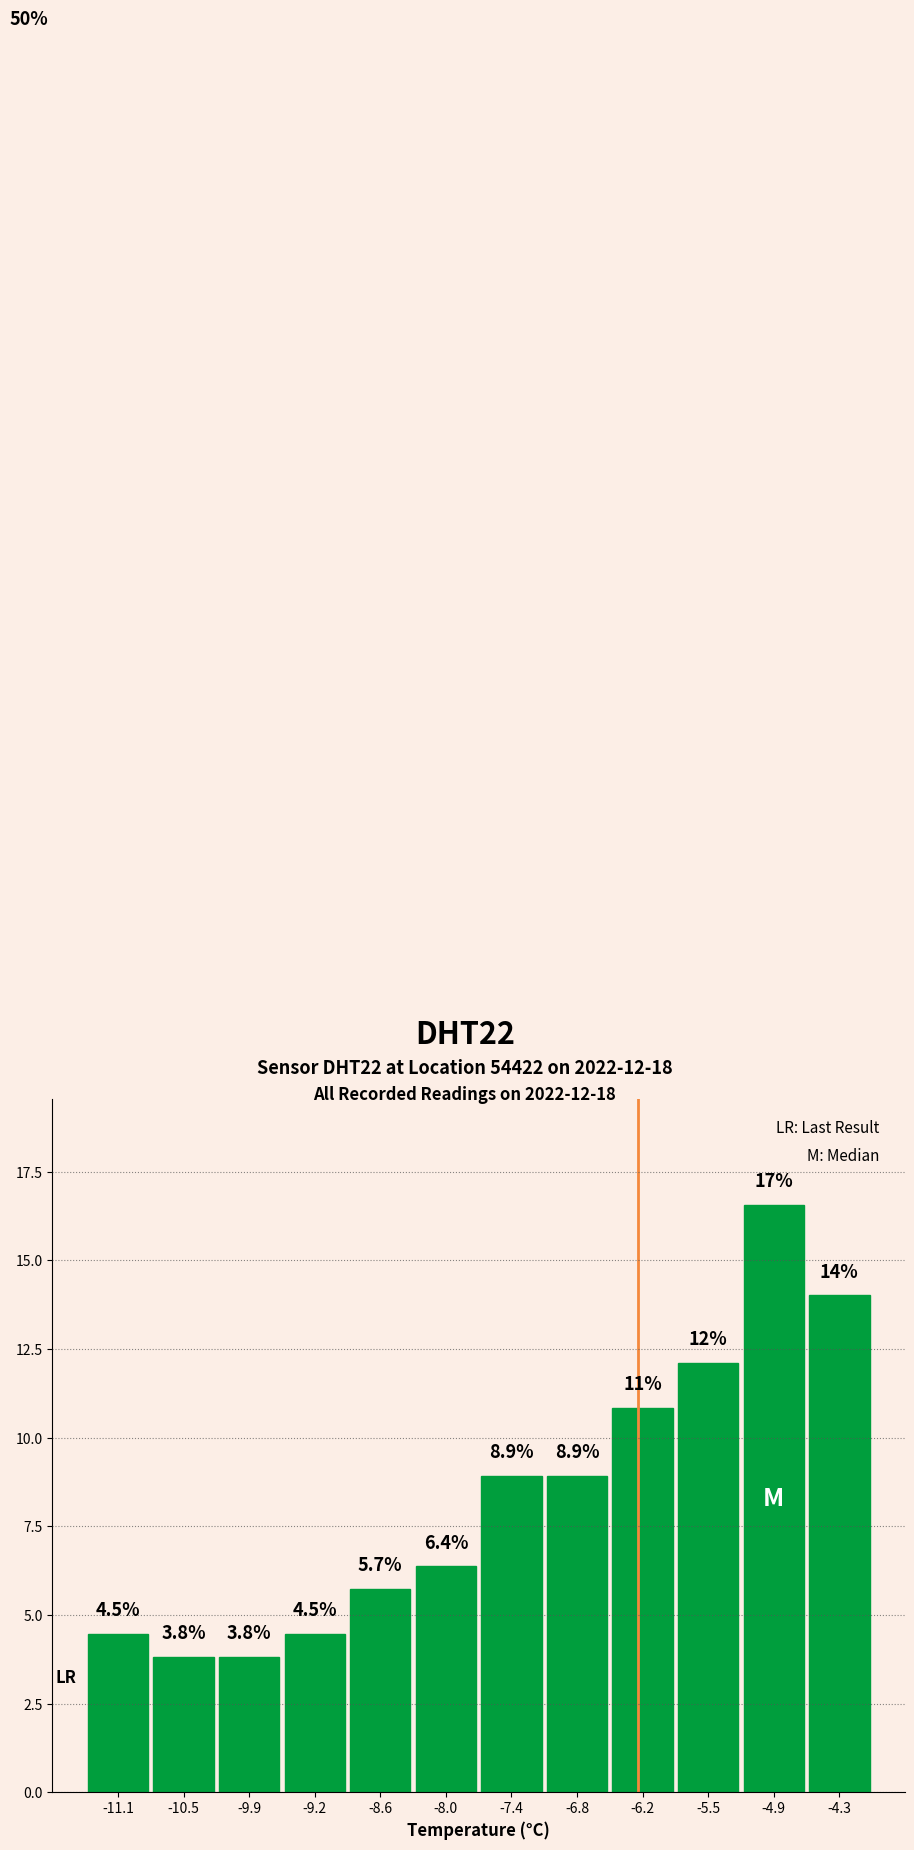

Which range on the x-axis has the tallest bar?

-5.2 to -4.6